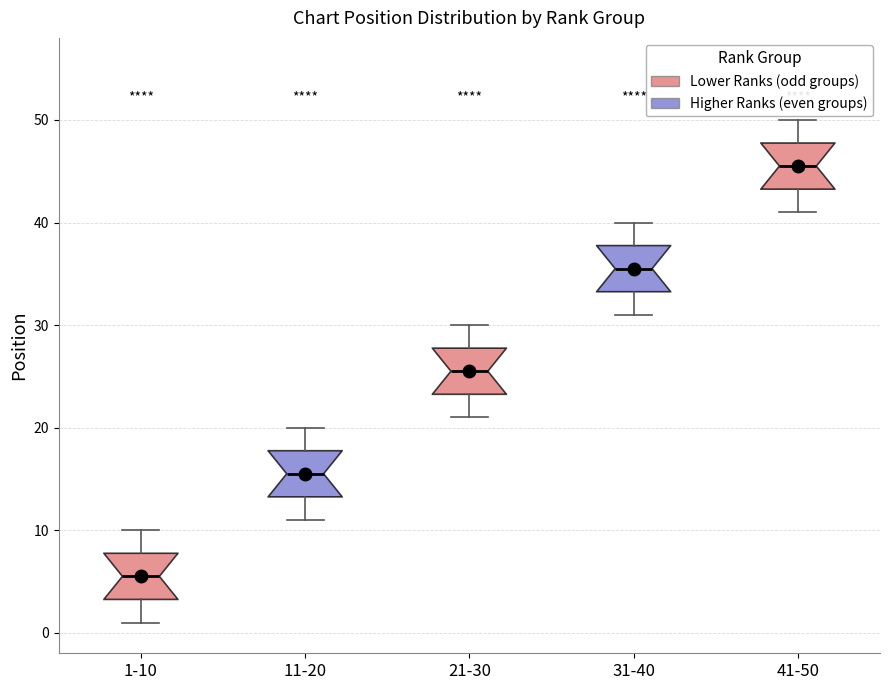

Reading left to right, read every box against the y-axis: the position of its median line, the range the box covers, and the ends of its whiskers. The values are not printed on the chart, so give them approximately, as read against the axis.

1-10: median 6, box 3 to 8, whiskers 1 to 10
11-20: median 16, box 13 to 18, whiskers 11 to 20
21-30: median 26, box 23 to 28, whiskers 21 to 30
31-40: median 36, box 33 to 38, whiskers 31 to 40
41-50: median 46, box 43 to 48, whiskers 41 to 50